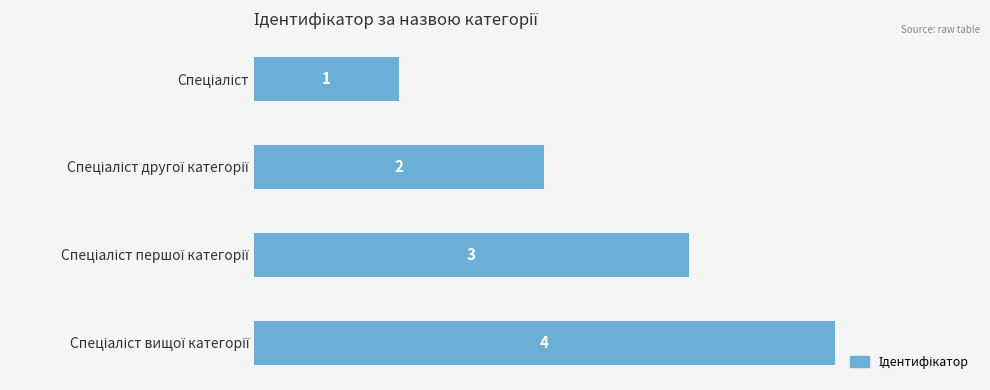

What is the maximum value shown in the chart?

4